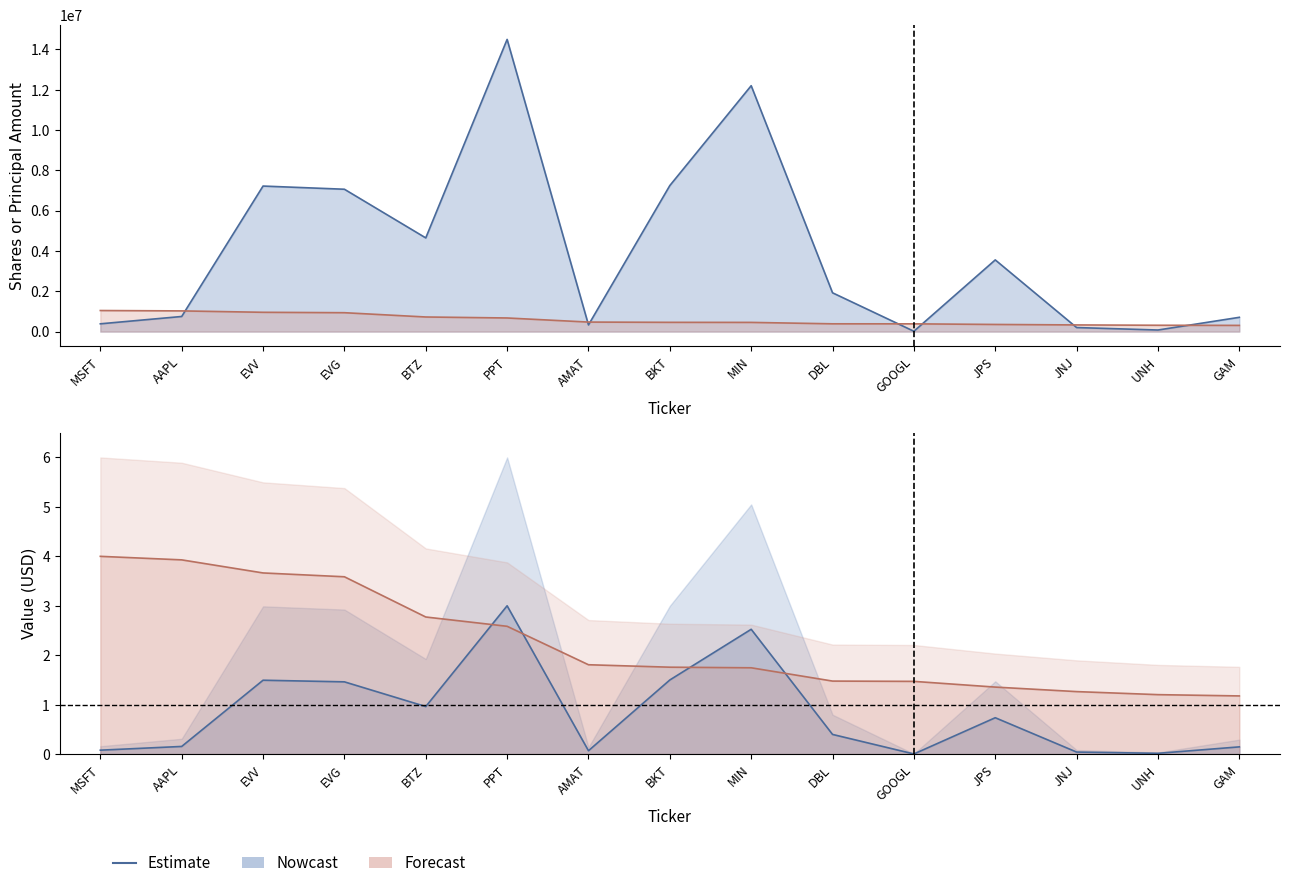

At which label does Nowcast reach its minimum?

GOOGL